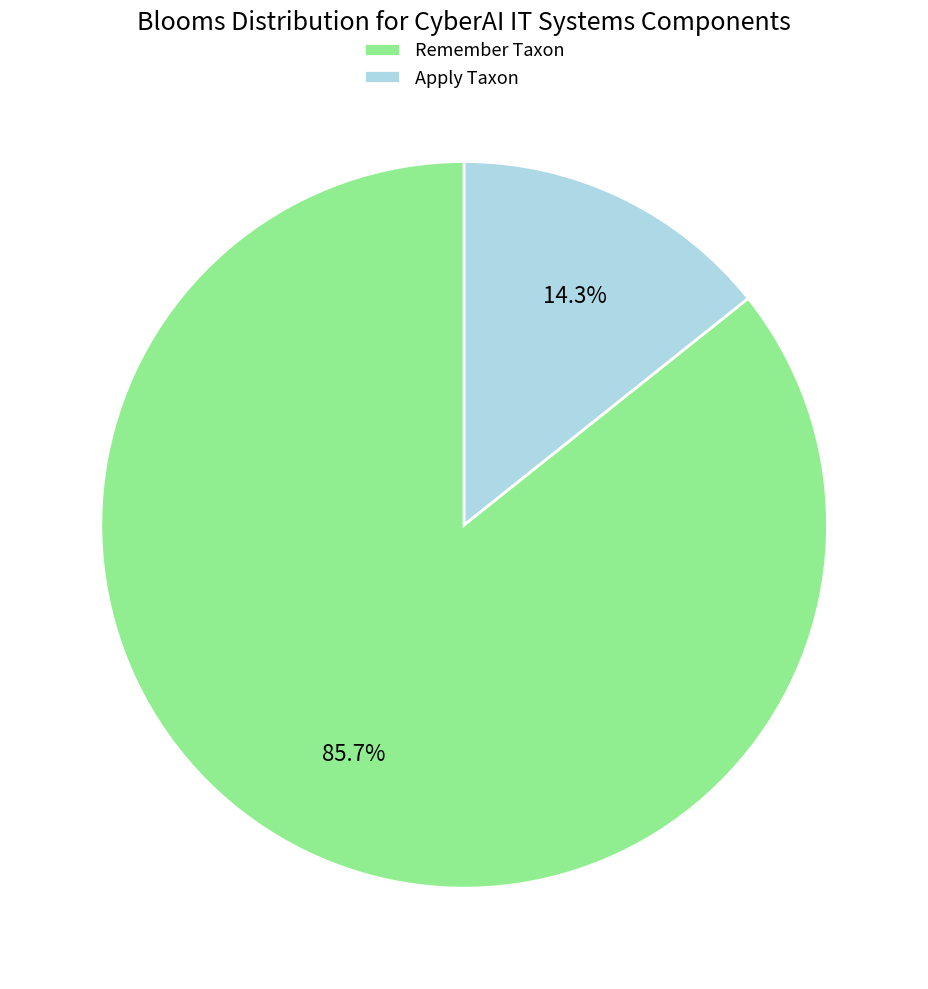

Which has a higher value, Apply Taxon or Remember Taxon?

Remember Taxon